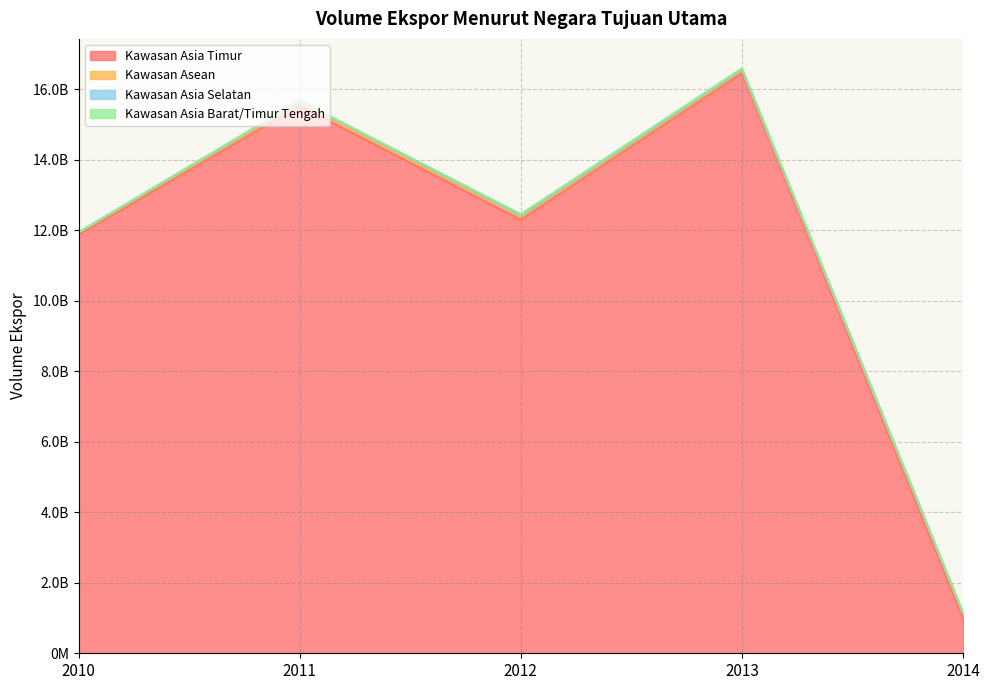

At how many categories does at least one series exceed 13276365547?

2